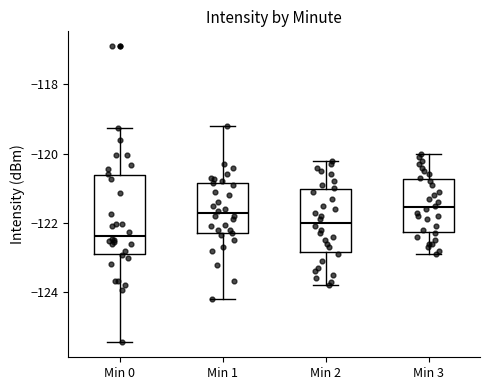

Where does the lower whisker of the box for Min 3 end on the y-axis? The values are not printed on the chart, so give them approximately, as read against the axis.

-122.8